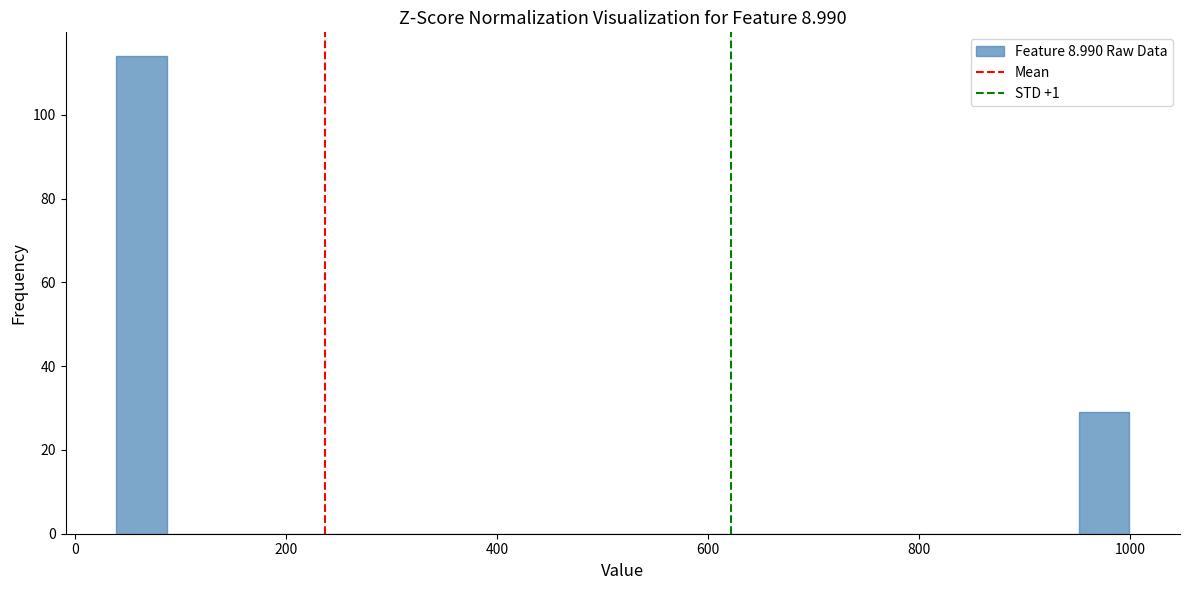

Around what value on the x-axis is the tallest bar? Give the approximate position of its centre, as read against the axis.

60